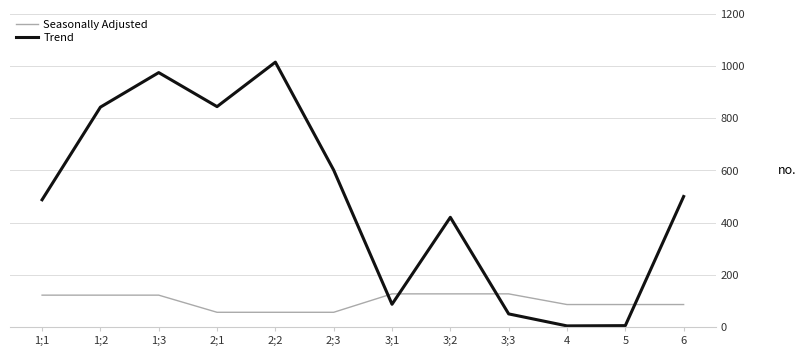

What is the maximum value for Seasonally Adjusted?

126.8